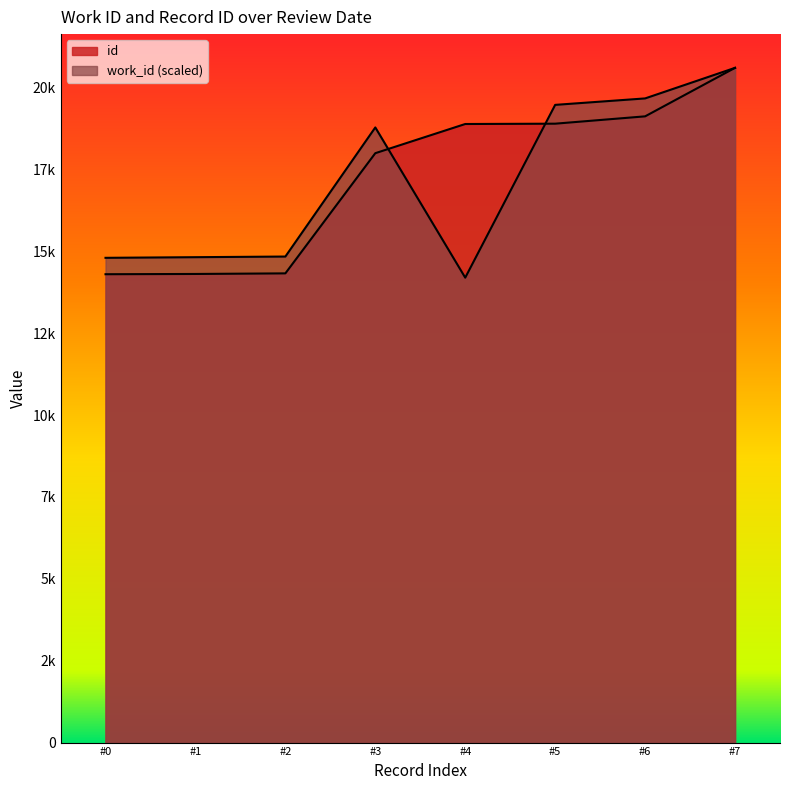

Does the chart display data point markers on the line(s)?

No